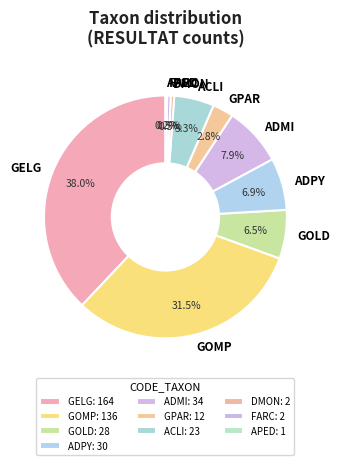

How much of the chart is everything except GELG?

62.0%